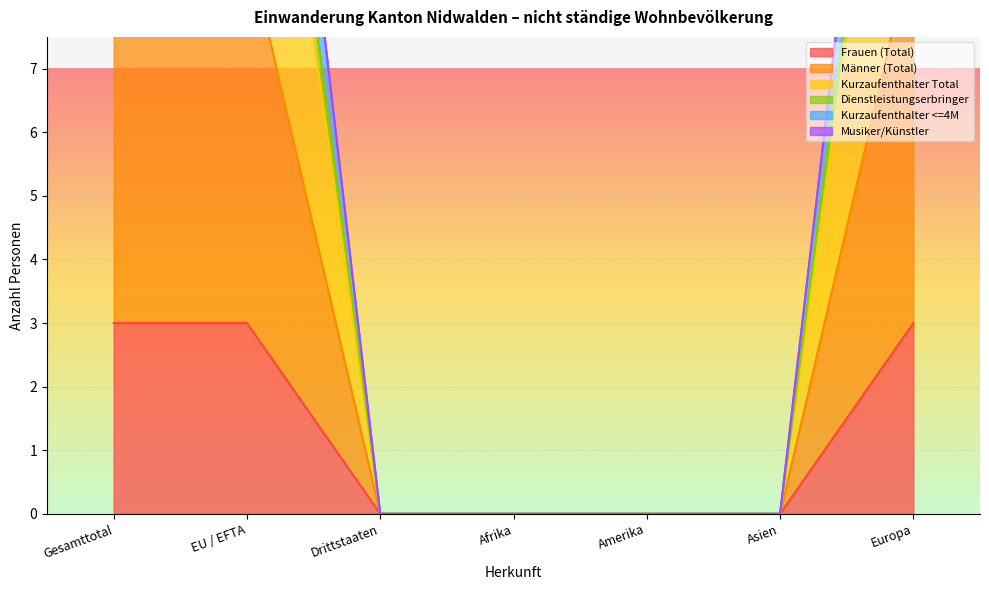

Is it true that Kurzaufenthalter <=4M equals 23 at EU / EFTA?

False